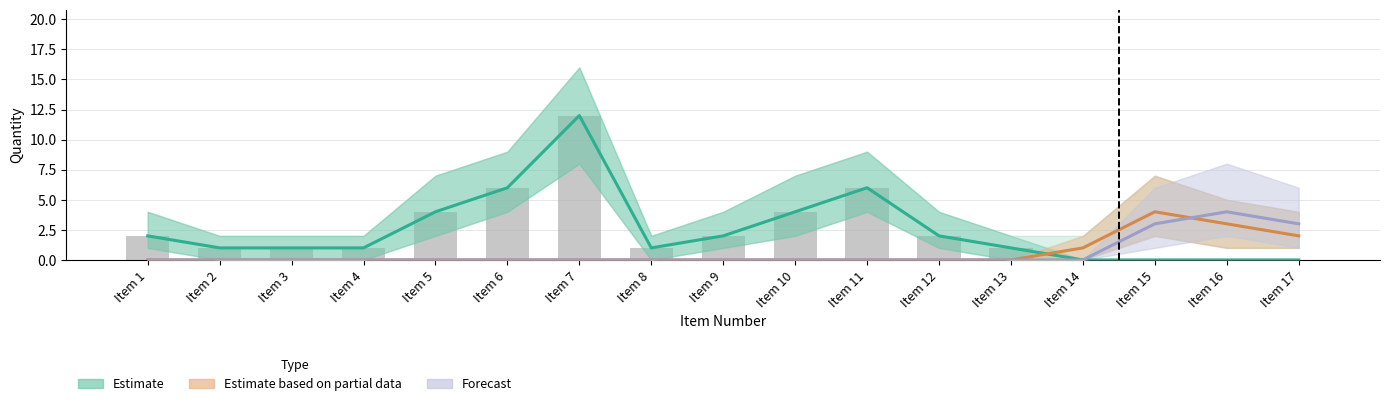

Reading left to right, transcribe all the data shown in this chart.

Estimate: Item 1=2	Item 2=1	Item 3=1	Item 4=1	Item 5=4	Item 6=6	Item 7=12	Item 8=1	Item 9=2	Item 10=4	Item 11=6	Item 12=2	Item 13=1	Item 14=0	Item 15=0	Item 16=0	Item 17=0
Estimate based on partial data: Item 1=0	Item 2=0	Item 3=0	Item 4=0	Item 5=0	Item 6=0	Item 7=0	Item 8=0	Item 9=0	Item 10=0	Item 11=0	Item 12=0	Item 13=0	Item 14=1	Item 15=4	Item 16=3	Item 17=2
Forecast: Item 1=0	Item 2=0	Item 3=0	Item 4=0	Item 5=0	Item 6=0	Item 7=0	Item 8=0	Item 9=0	Item 10=0	Item 11=0	Item 12=0	Item 13=0	Item 14=0	Item 15=3	Item 16=4	Item 17=3
Observed: Item 1=2	Item 2=1	Item 3=1	Item 4=1	Item 5=4	Item 6=6	Item 7=12	Item 8=1	Item 9=2	Item 10=4	Item 11=6	Item 12=2	Item 13=1	Item 14=0	Item 15=0	Item 16=0	Item 17=0